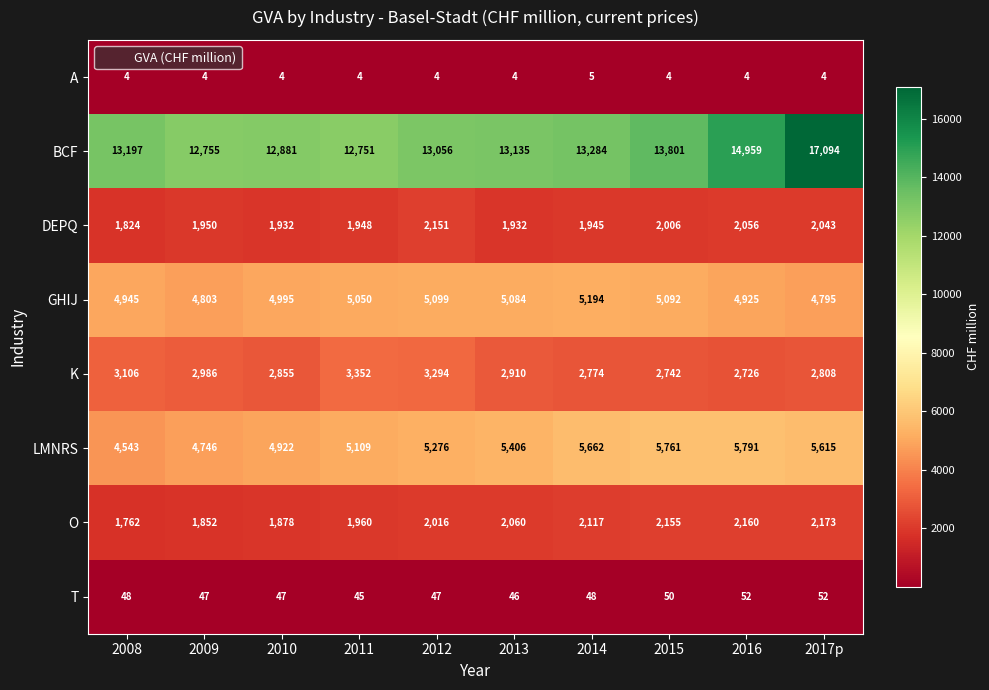

Which label corresponds to the largest value in the chart?

2017p